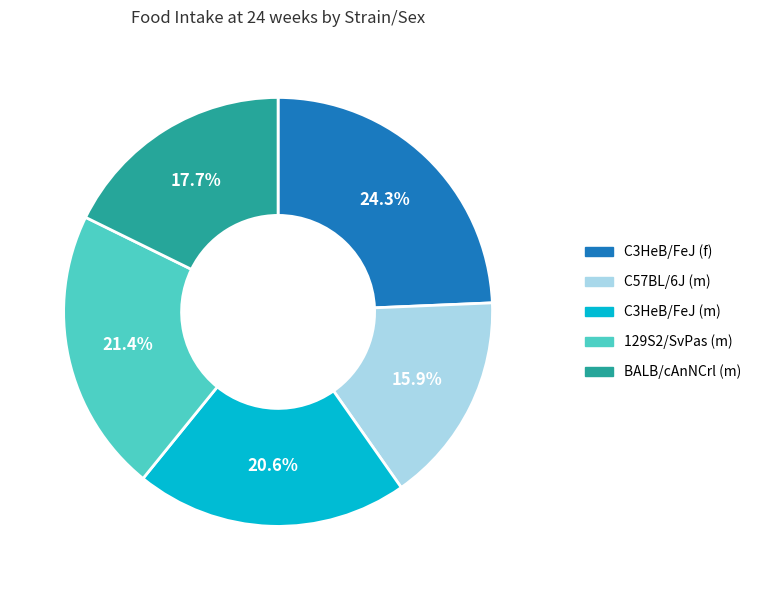

Does C3HeB/FeJ (f) represent more than half of the total?

No